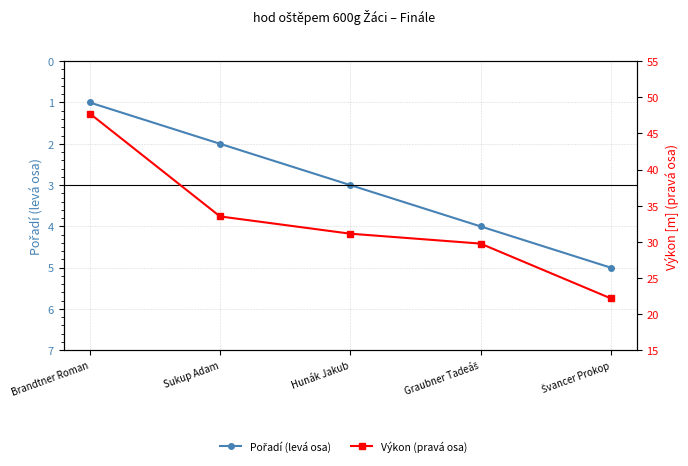

Is it true that Pořadí (levá osa) equals 1.6 at Brandtner Roman?

False